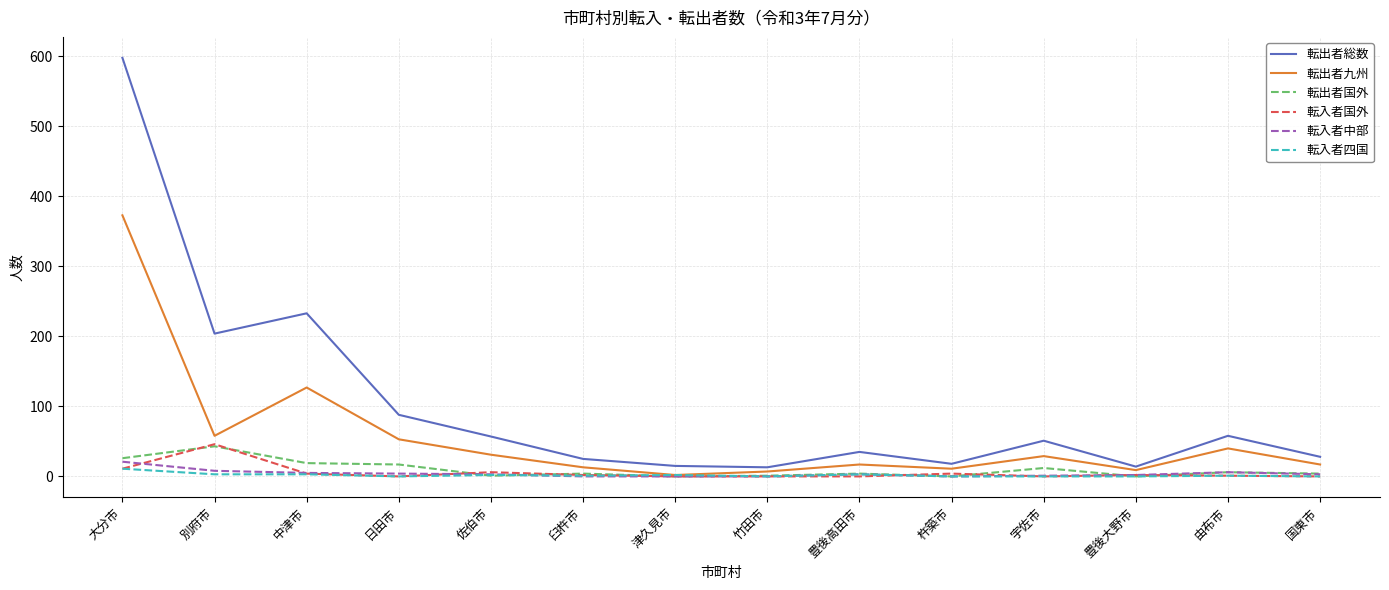

The 転入者国外 series shows -25 at 津久見市. True or false?

False